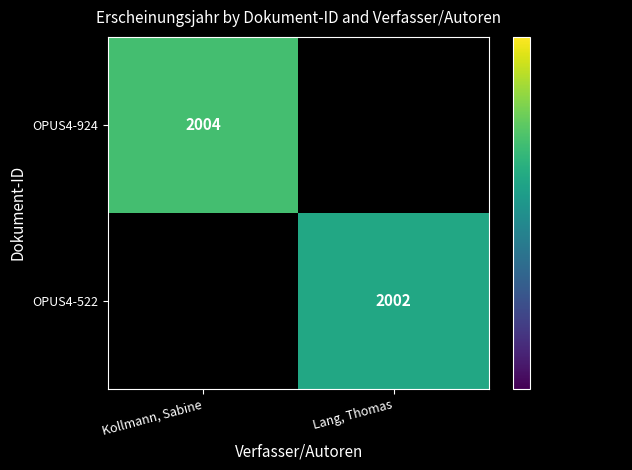

At how many categories does at least one series exceed 2002?

1